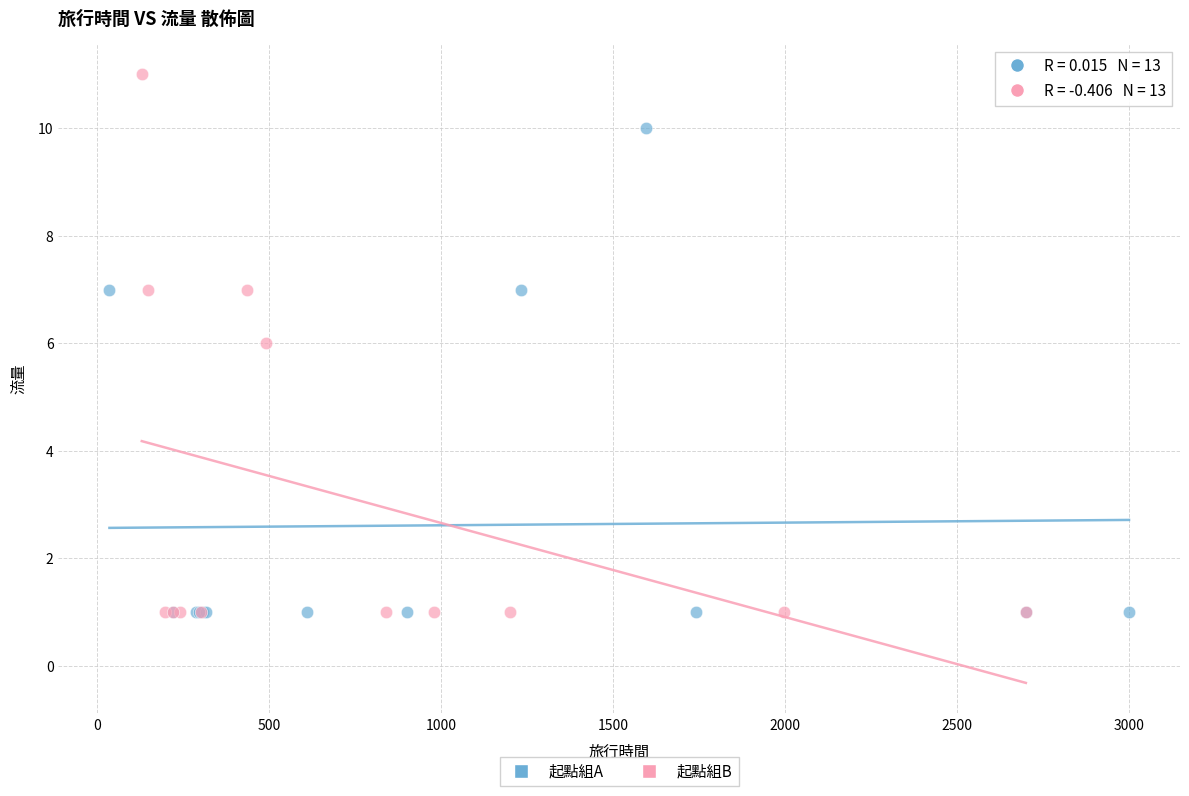

Which series has the largest Y range (max minus min)?

起點組B